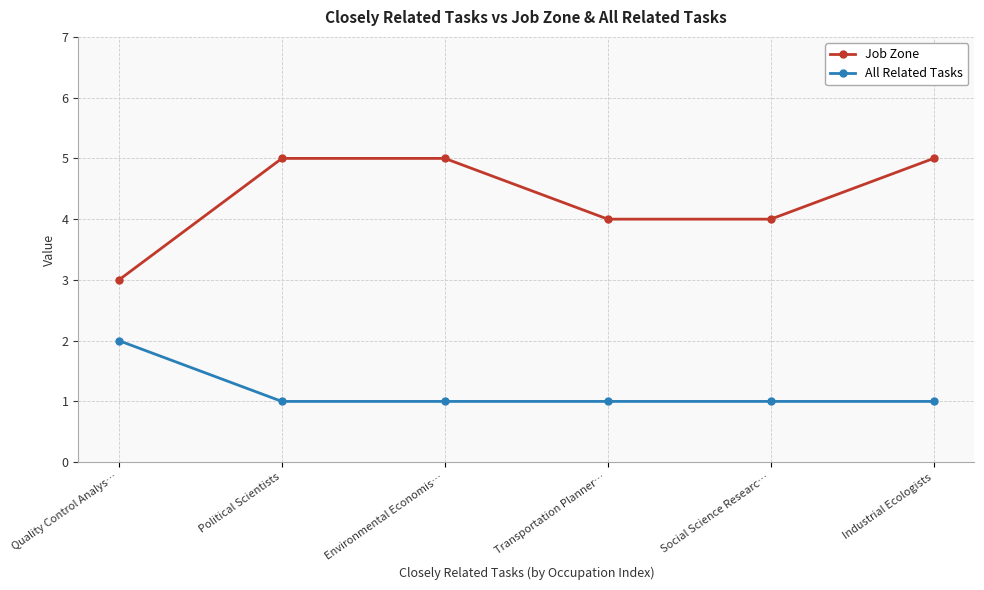

At Social Science Researc…, list the series in order from largest to smallest.

Job Zone, All Related Tasks